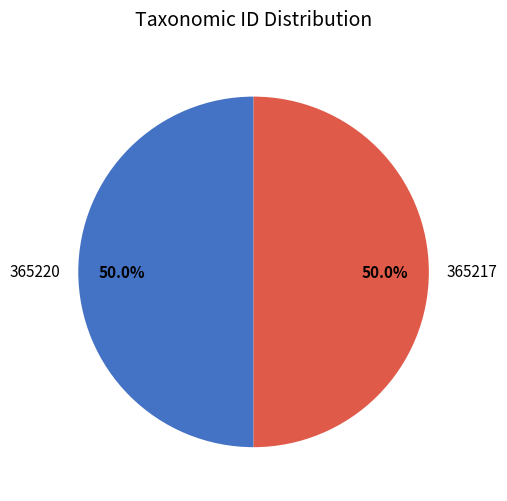

How many slices are in this pie chart?

2